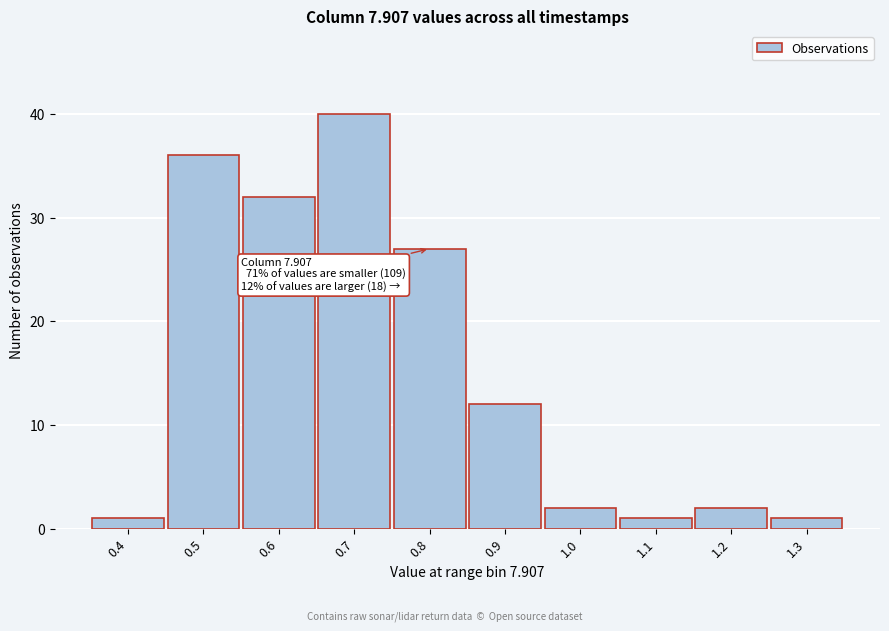

Reading right to left, list all the values displayed in this chart.

1	2	1	2	12	27	40	32	36	1